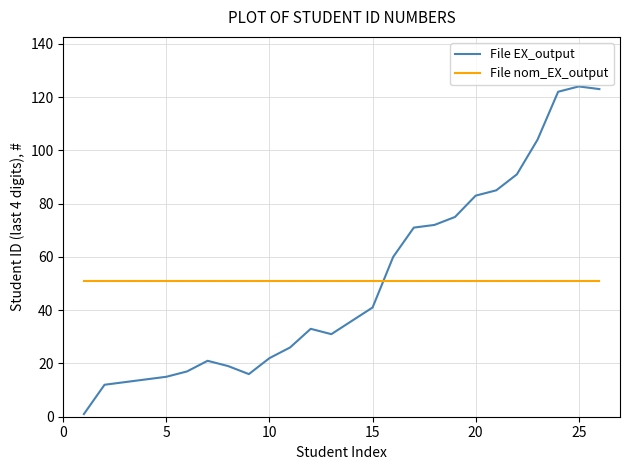

Rank the series by their maximum value, from lowest to highest.

File nom_EX_output, File EX_output